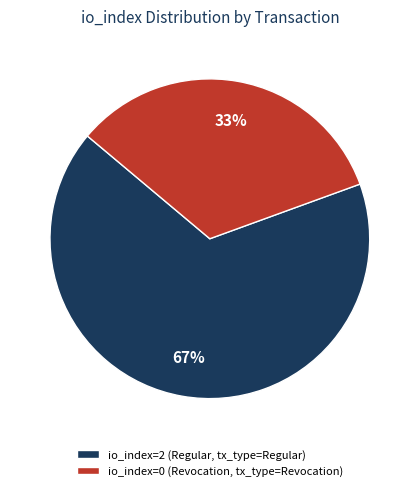

What is the ratio of the value at io_index=2 (Regular, tx_type=Regular) to the value at io_index=0 (Revocation, tx_type=Revocation)?

2.0